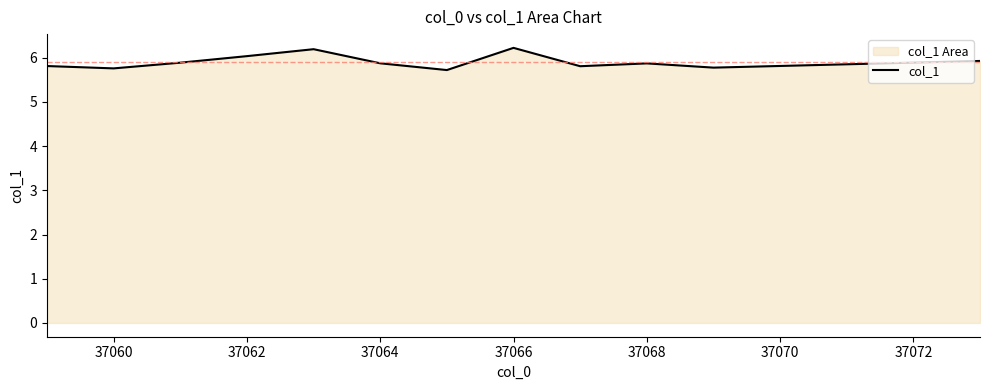

True or false: the data shows 8.1 at 37062.

False